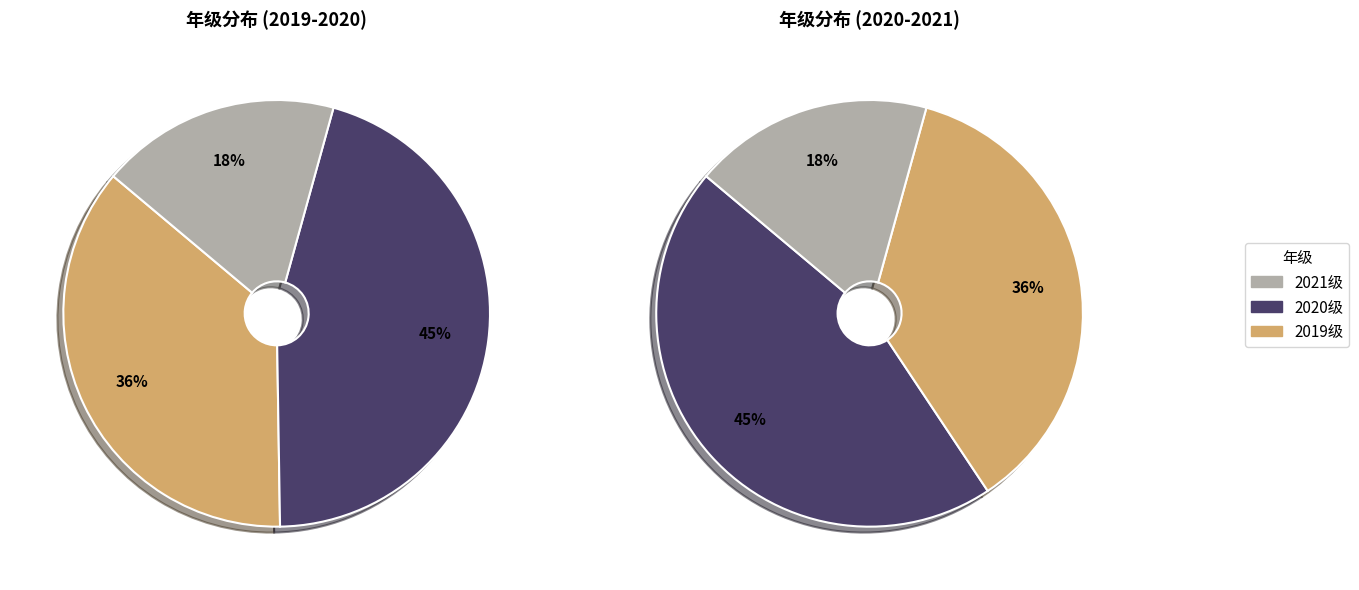

True or false: 2019级 accounts for 25% of the total.

False